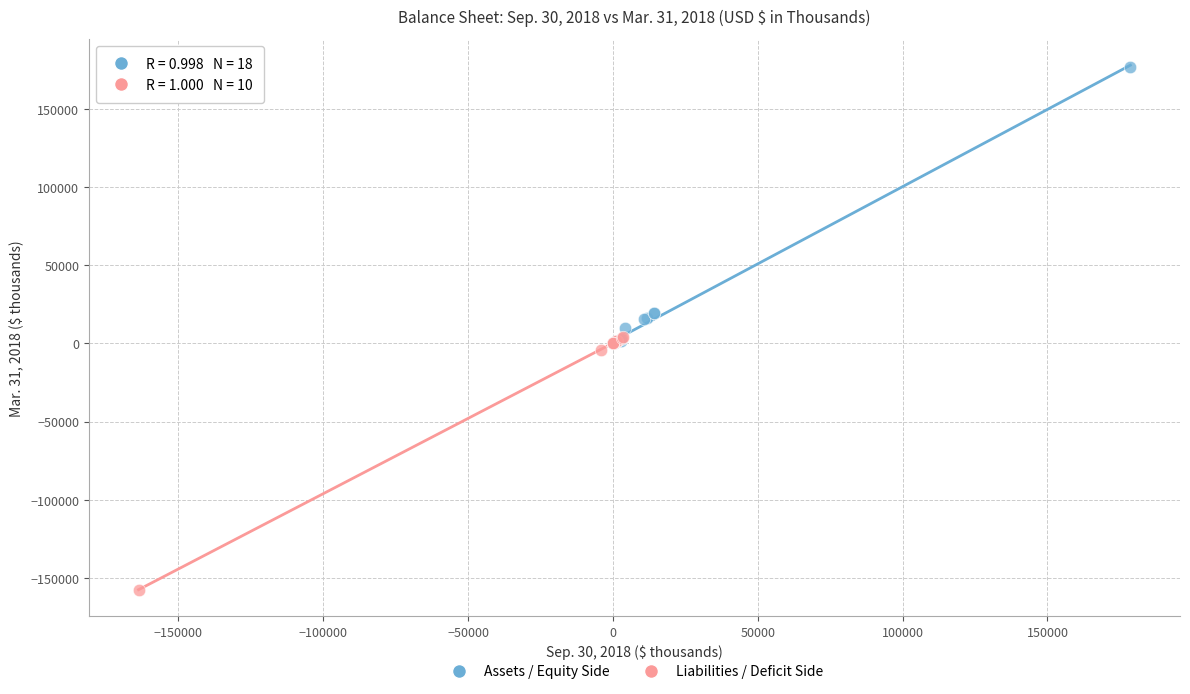

Which series contains the highest Y value?

Assets / Equity Side